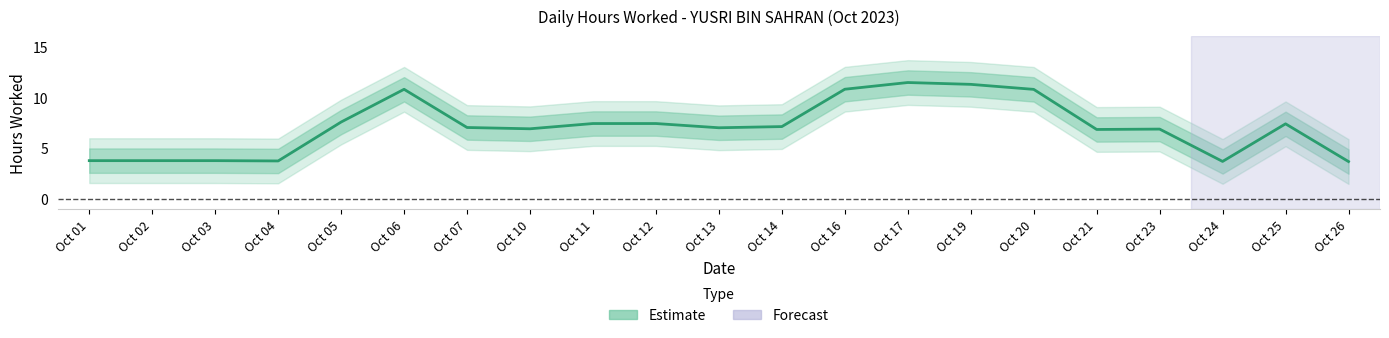

Where is the first local minimum?

Oct 04